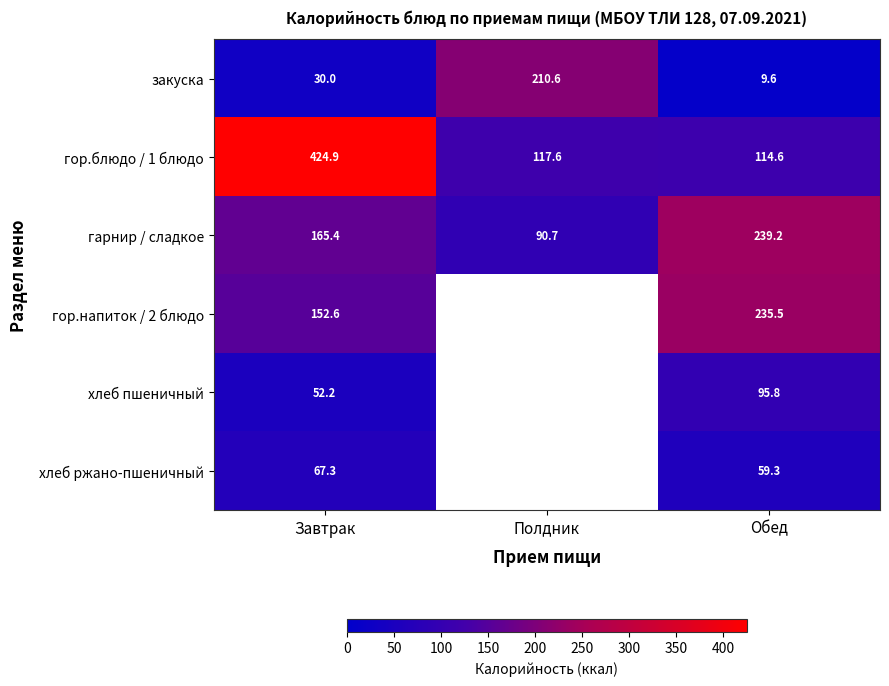

At which category is the sum across all series the highest?

Завтрак